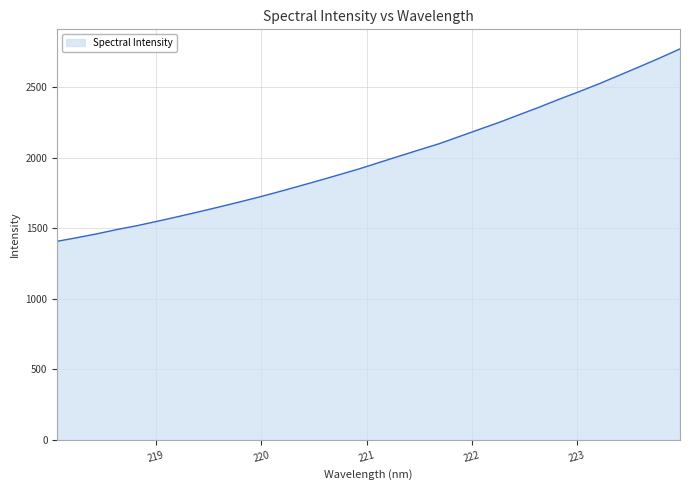

What is the difference between the maximum and minimum values?

1363.2